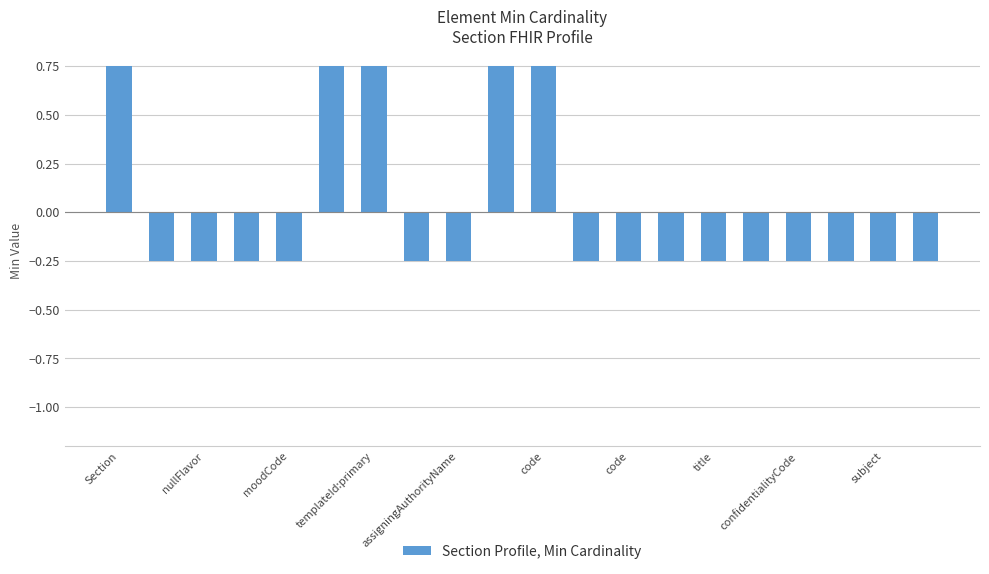

How many series are shown in this chart?

1